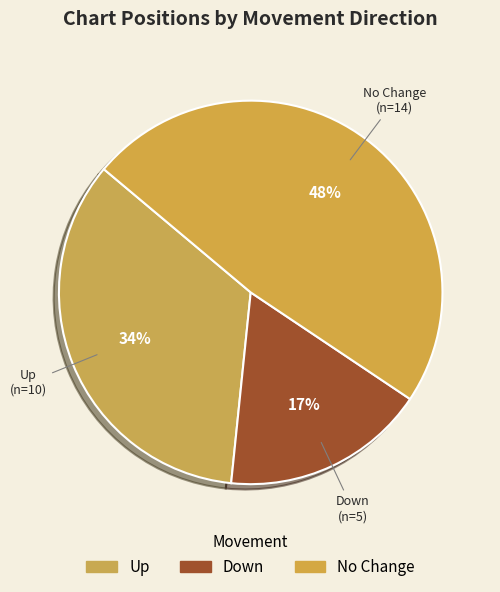

How many segments does this pie chart have?

3